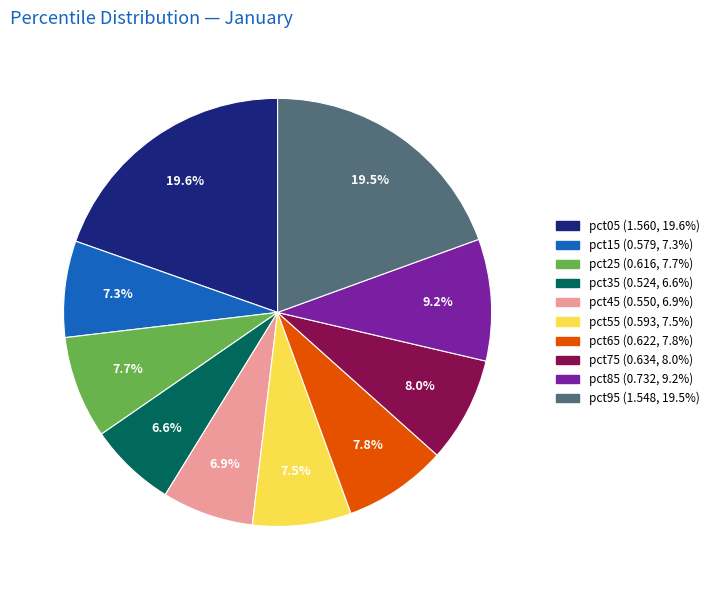

How many slices are in this pie chart?

10